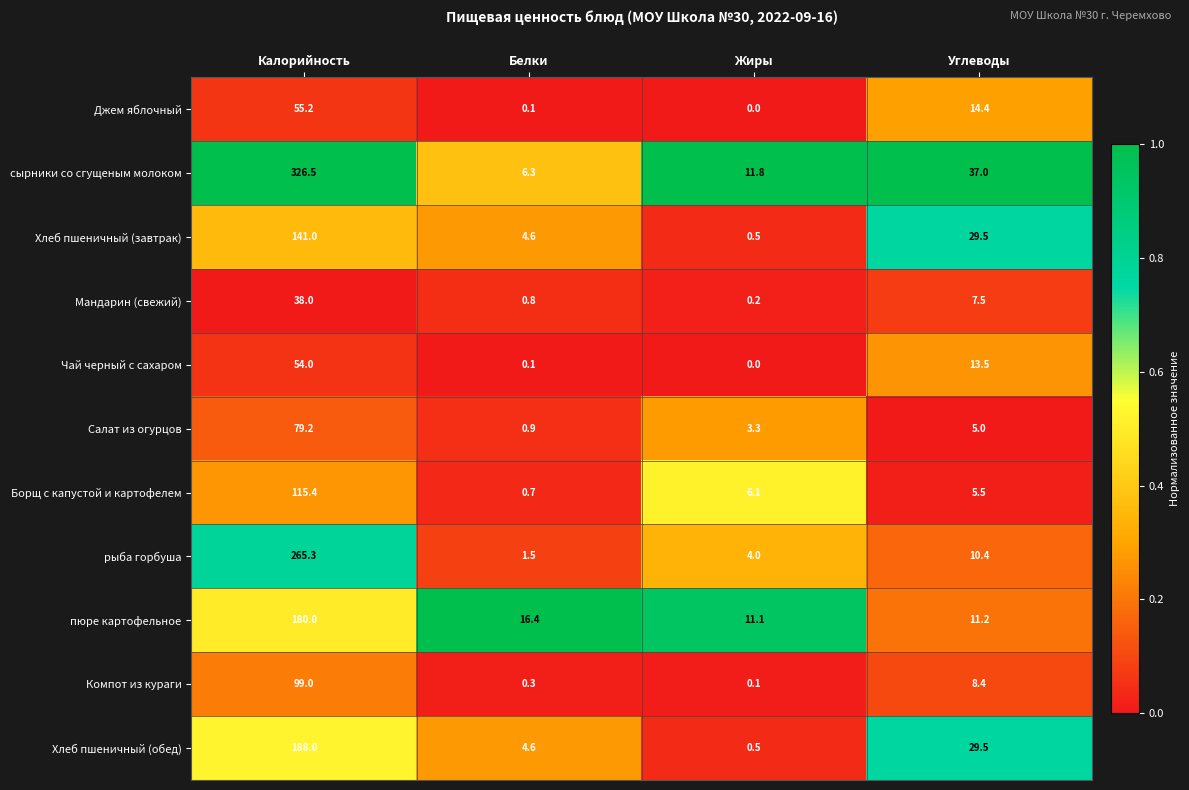

Which series changed the most between Белки and Жиры?

сырники со сгущеным молоком